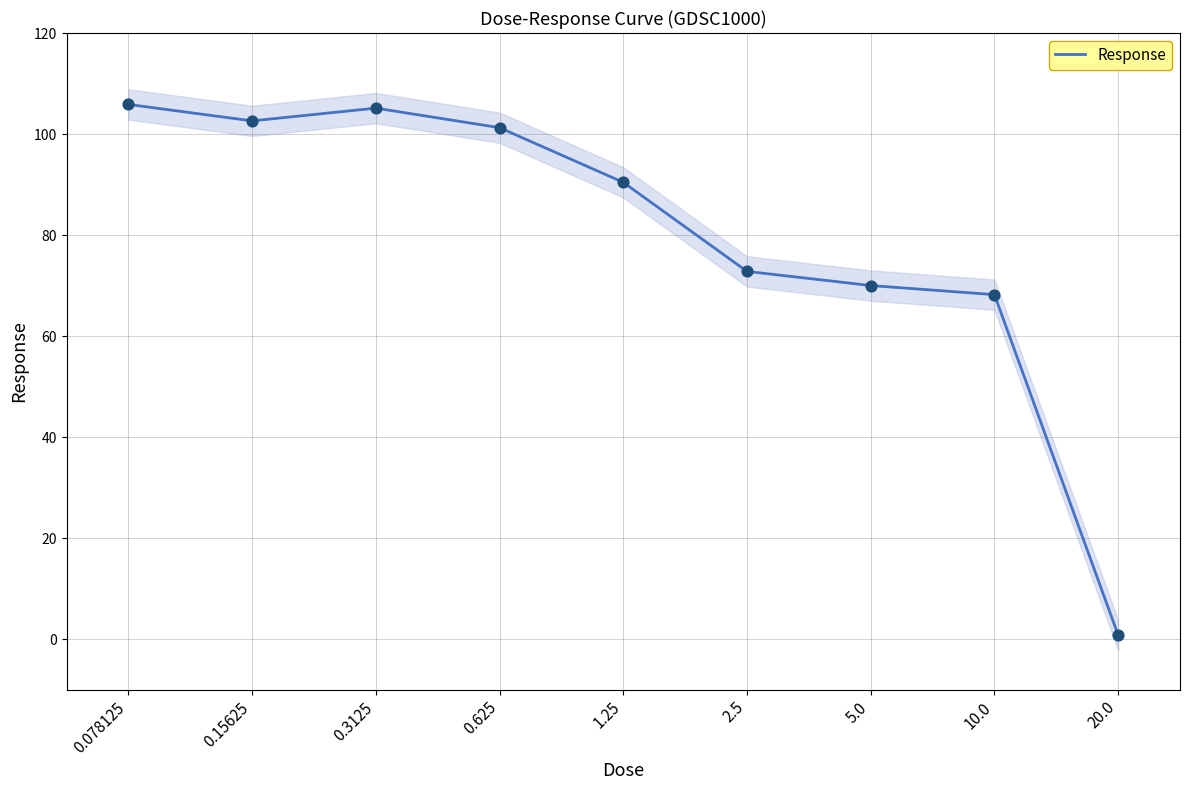

Which has a higher value, 0.625 or 0.3125?

0.3125